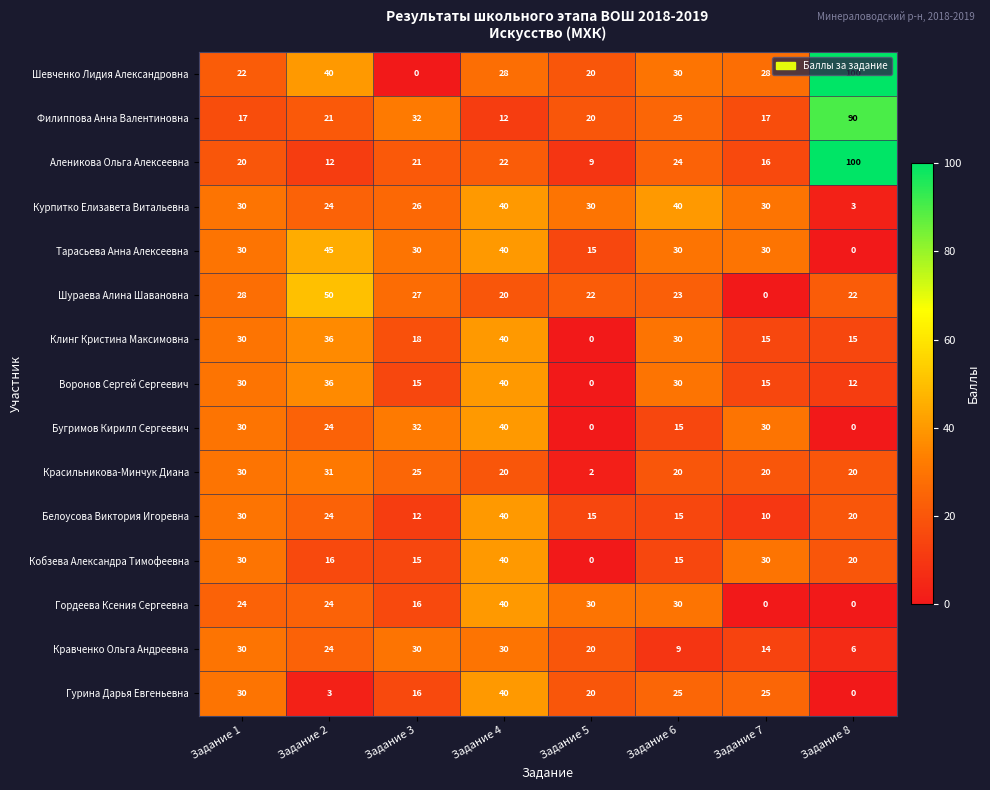

Which label corresponds to the largest value in the chart?

Задание 8